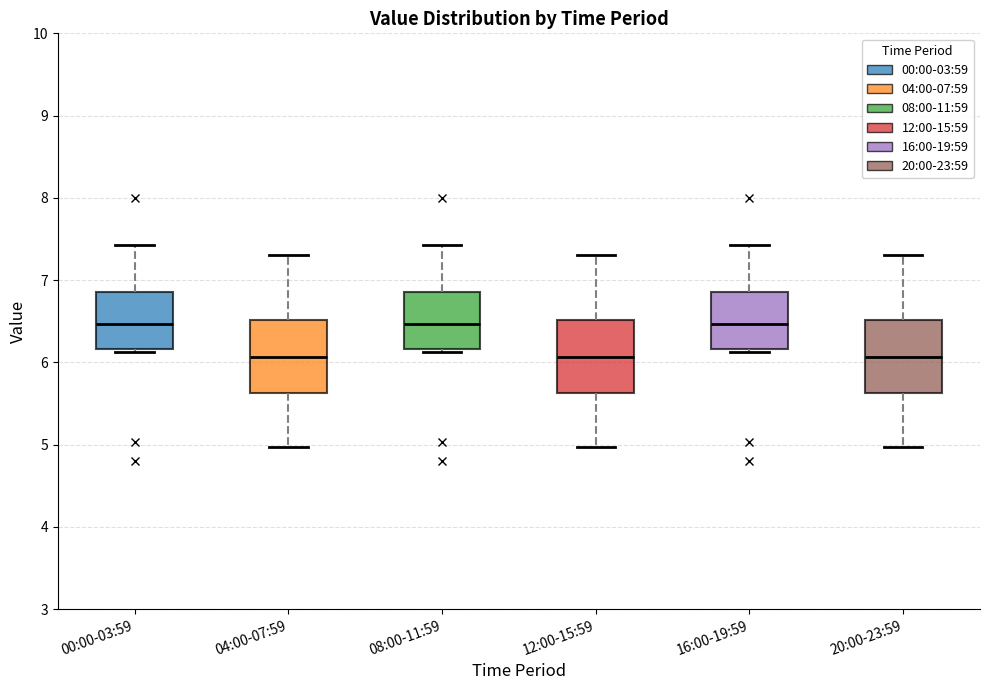

Where is the lower edge of the box for 04:00-07:59 on the y-axis? The values are not printed on the chart, so give them approximately, as read against the axis.

5.6